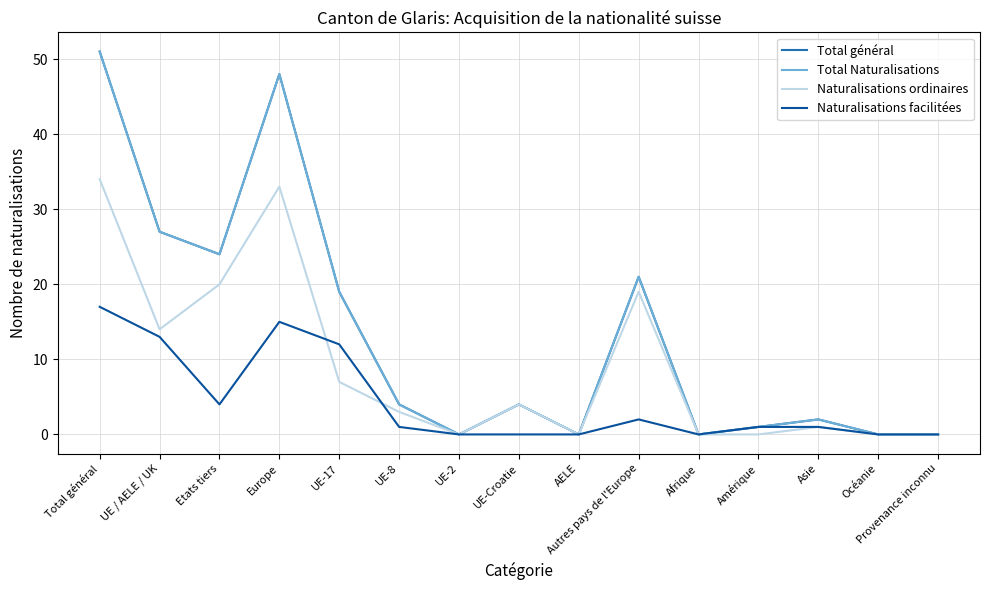

True or false: Total général and Naturalisations facilitées intersect in this chart.

False